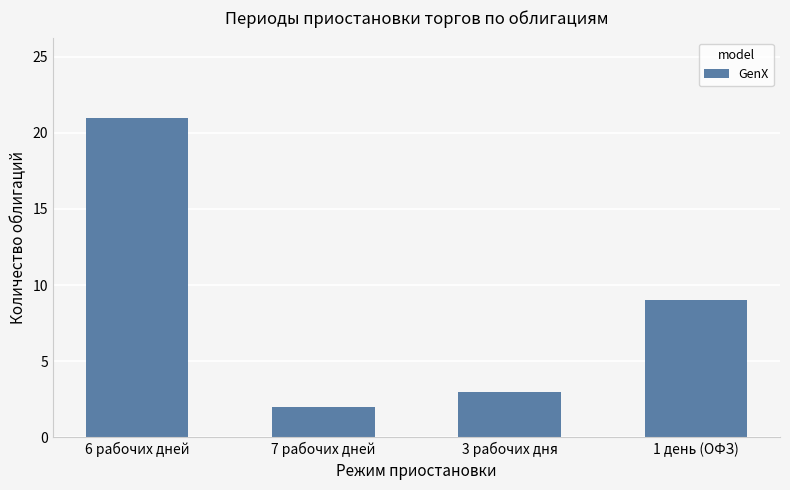

What is the sum of the values at 7 рабочих дней and 6 рабочих дней?

23